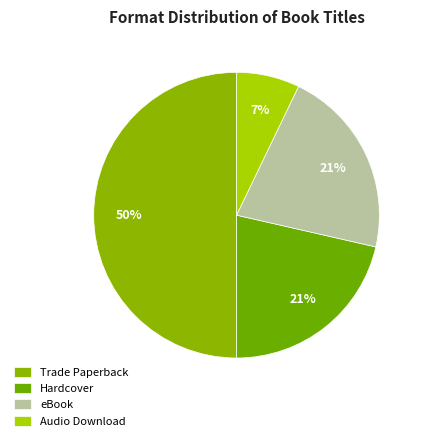

Is there a majority slice in this chart?

No